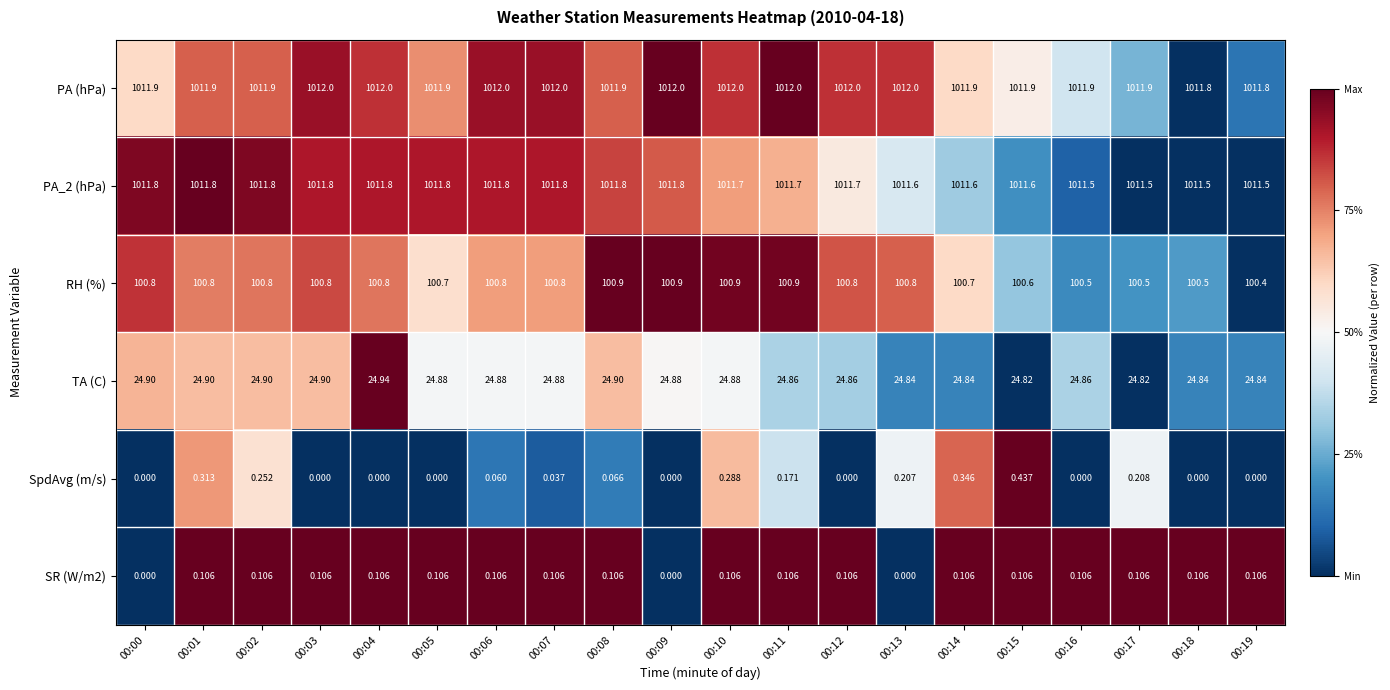

Is the value of PA_2 (hPa) at 00:13 greater than the value of SR (W/m2) at 00:07?

Yes